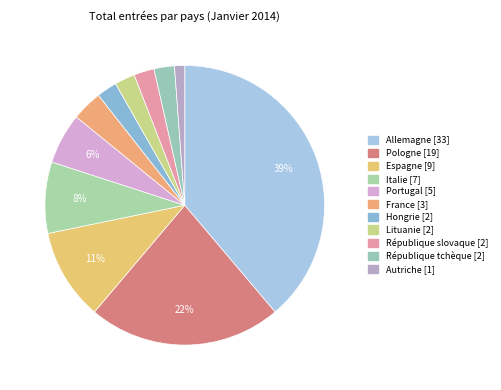

How many segments does this pie chart have?

11